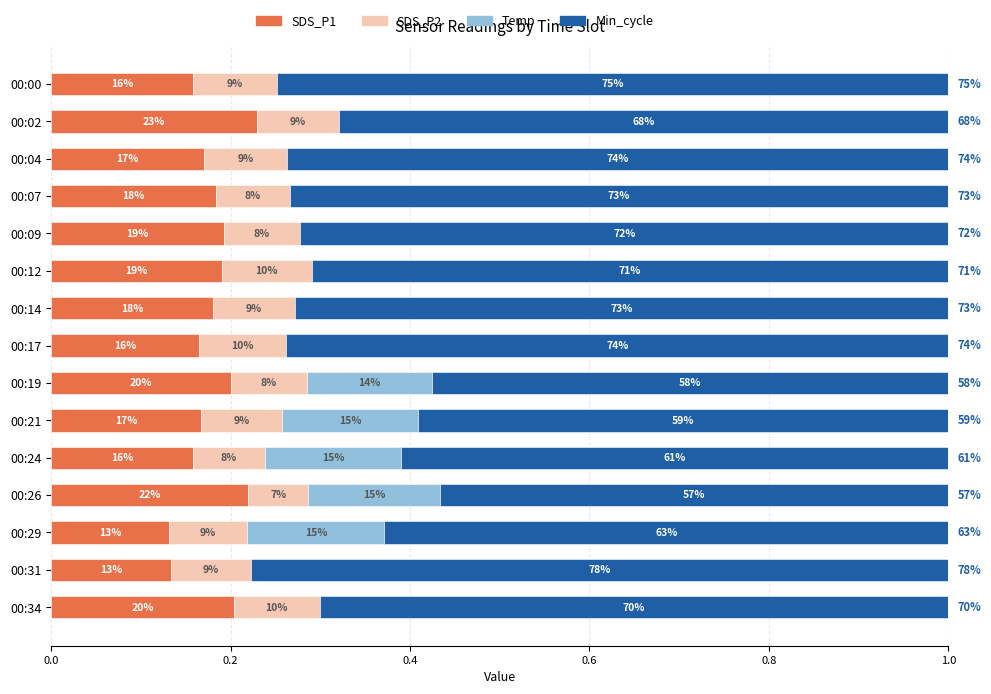

What are all the series names shown in the legend?

SDS_P1, SDS_P2, Temp, Min_cycle